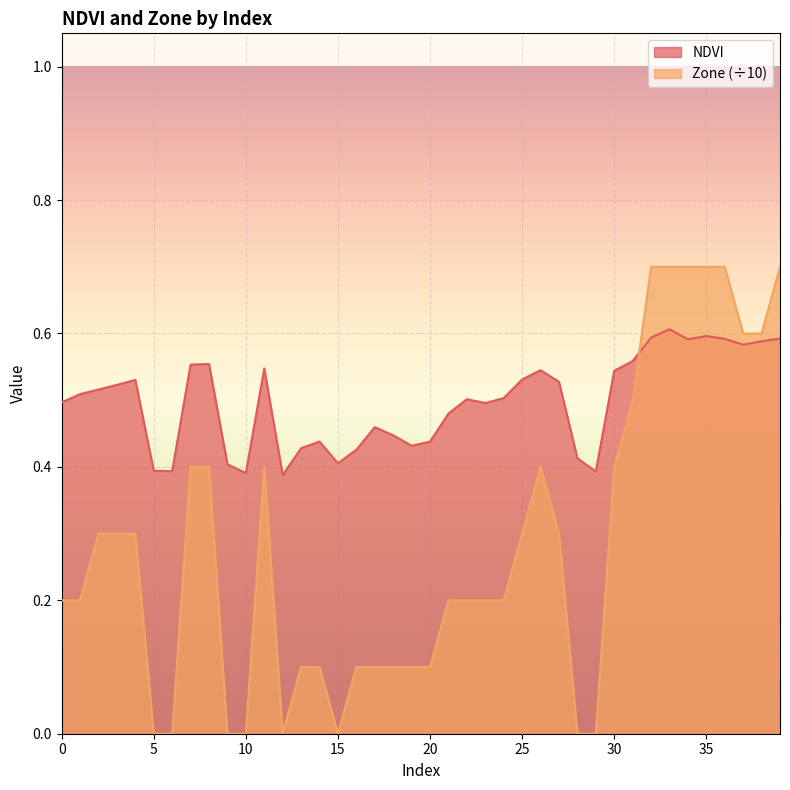

How many times do Zone and NDVI cross each other?

1